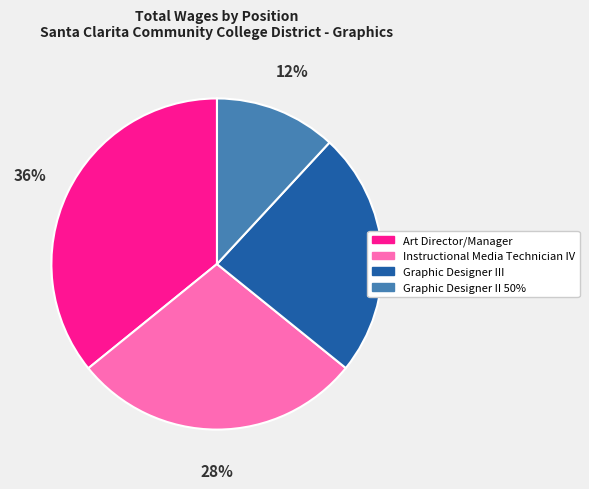

True or false: Graphic Designer III accounts for 37% of the total.

False